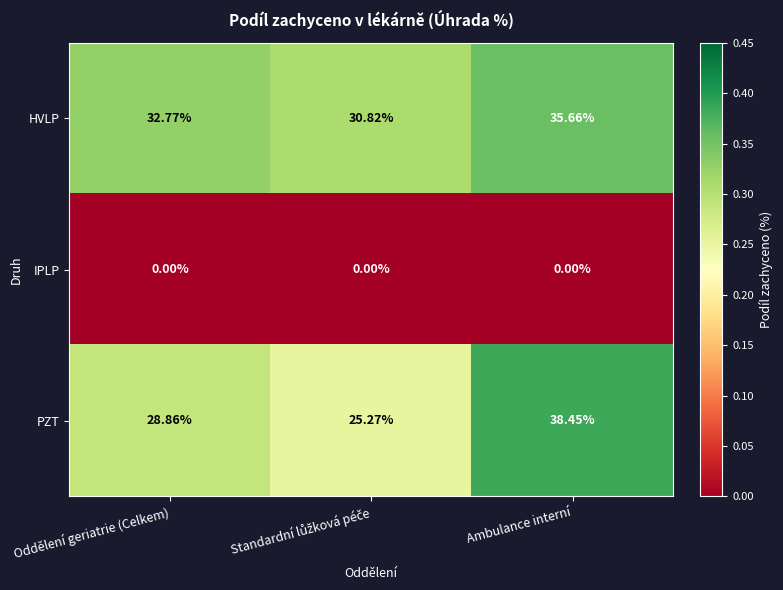

Rank the series at Ambulance interní from highest to lowest value.

PZT, HVLP, IPLP